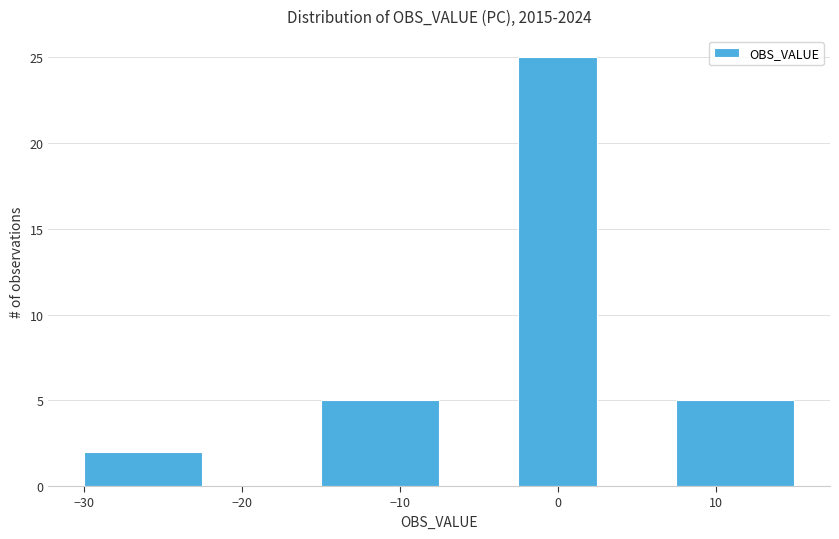

Reading left to right, list every bar in this chart as the range it spans on the x-axis followed by its height. Neither the bar edges nor the heights are printed on the chart, so give them approximately, as read against the axes.

-30.0 to -22.5: 2
-22.5 to -15.0: 0
-15.0 to -7.5: 5
-7.5 to -2.5: 0
-2.5 to 2.5: 25
2.5 to 7.5: 0
7.5 to 15.0: 5